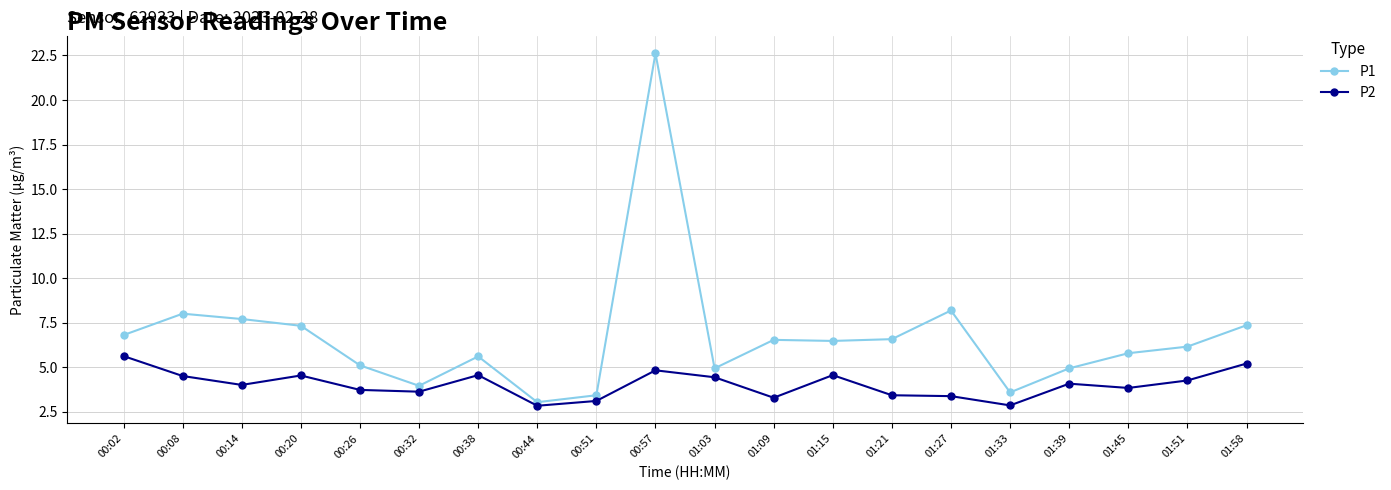

Which label corresponds to the largest value in the chart?

00:57